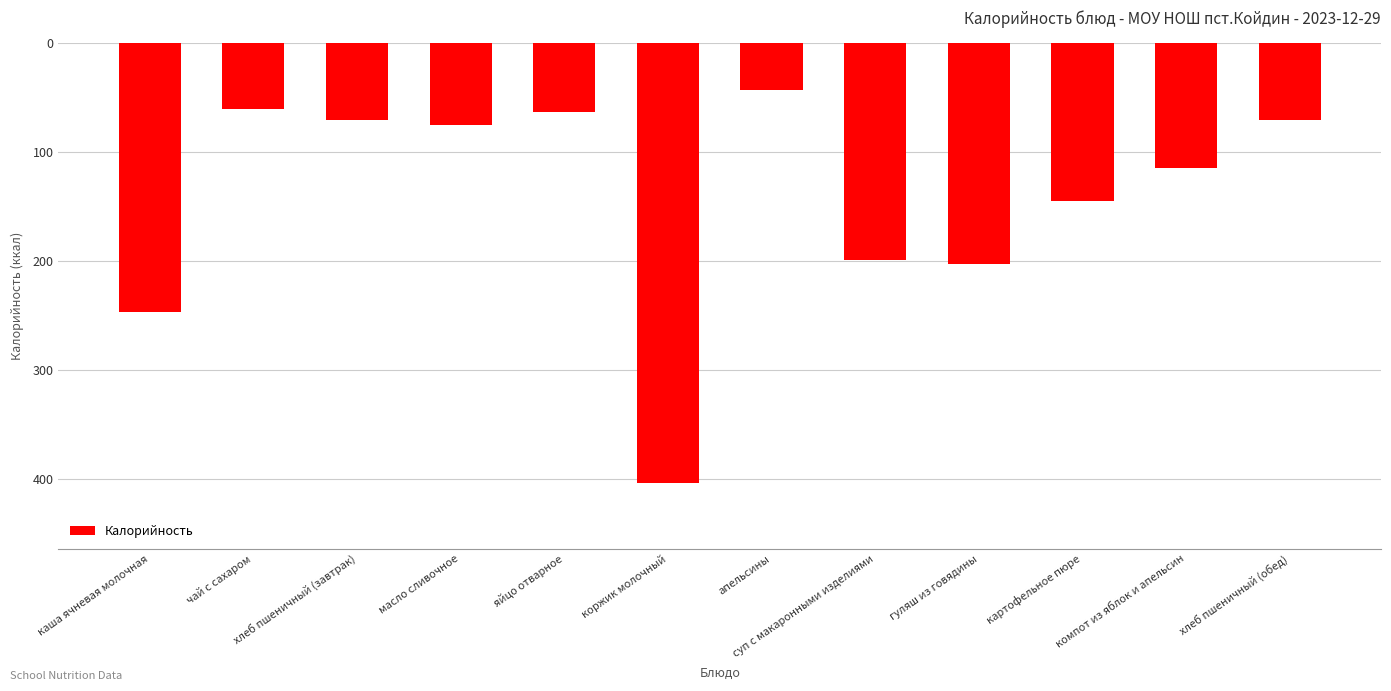

What is the smallest value displayed?

-403.5